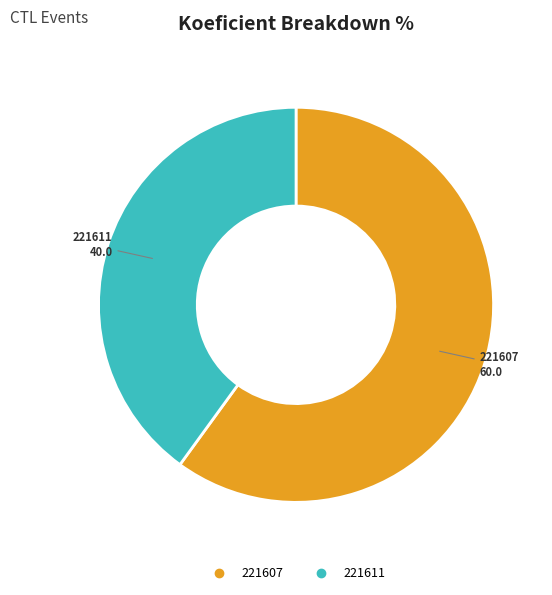

Rank the categories by value from lowest to highest.

221611, 221607